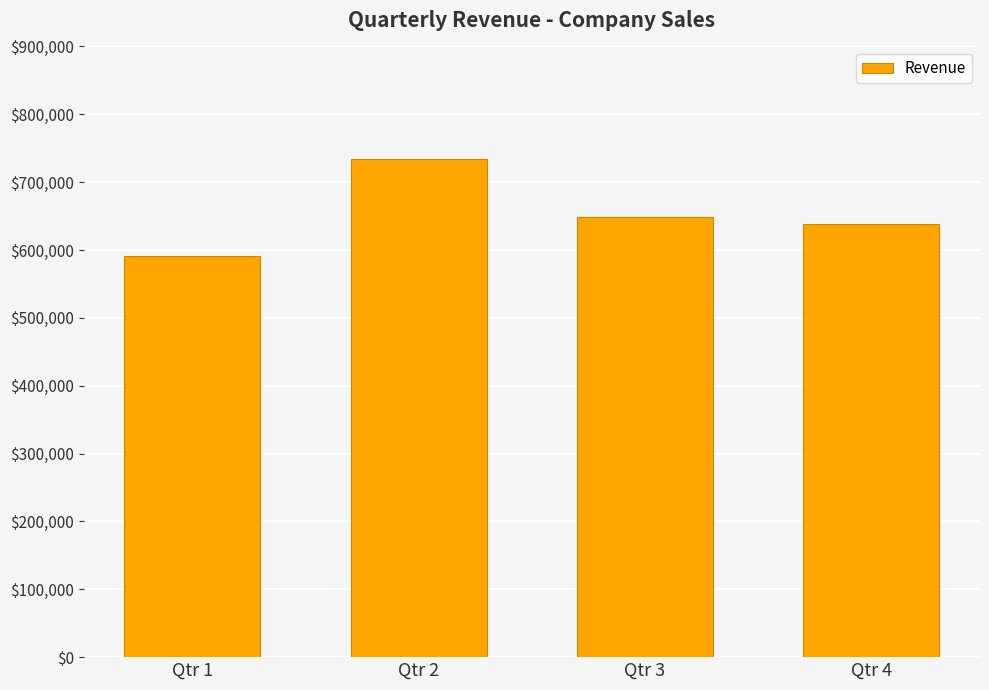

How many series are shown in this chart?

1